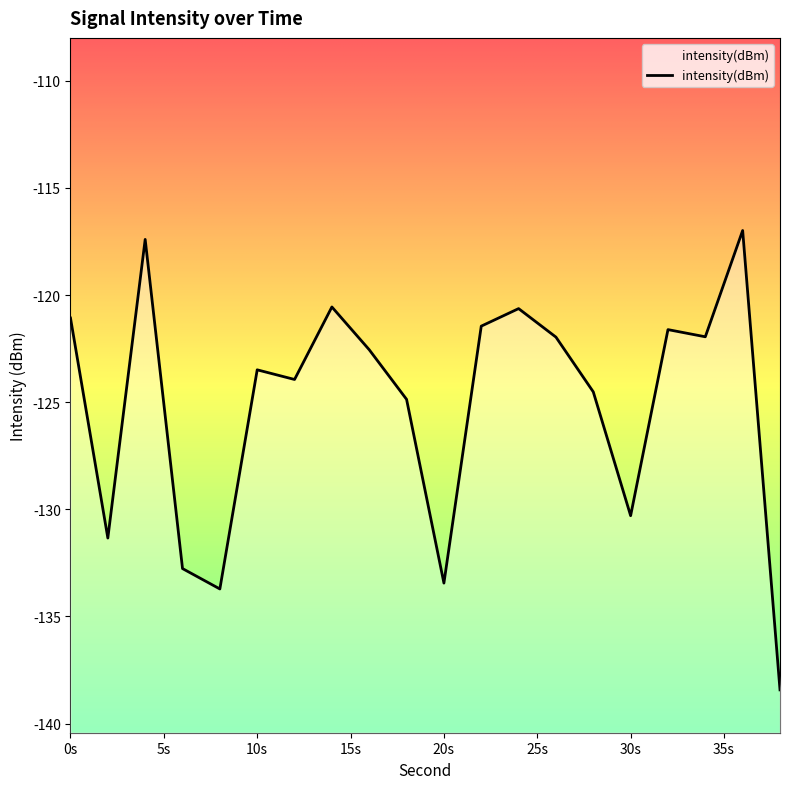

What is the change in value from 12 to 22?

+2.5